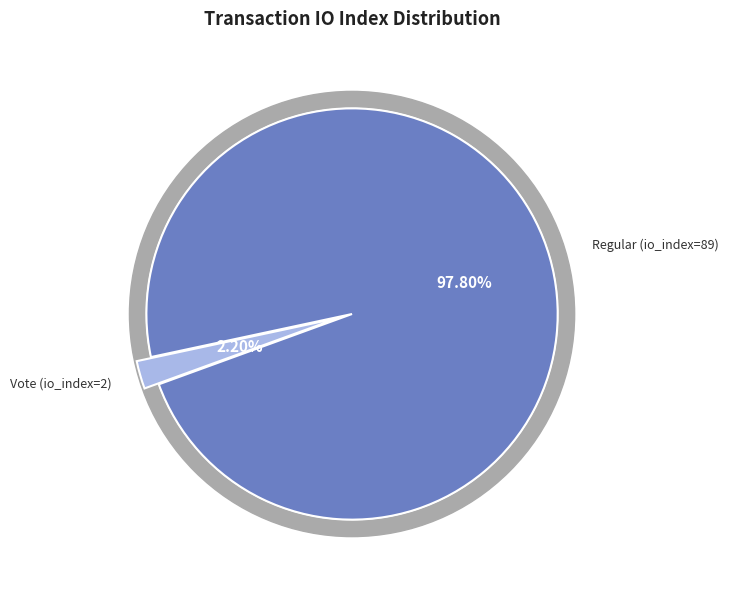

Which slice is the largest?

Regular (io_index=89)